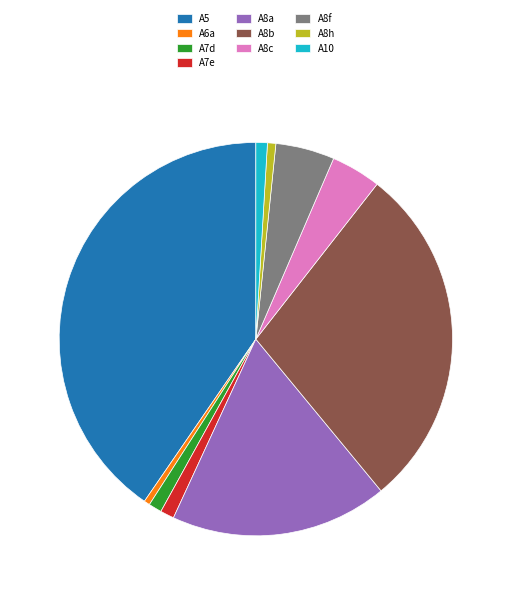

Is the sum of A7e and A8c greater than half?

No